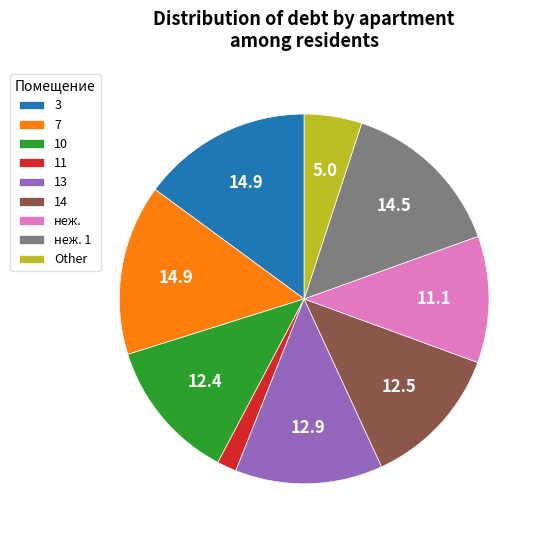

How many segments does this pie chart have?

9